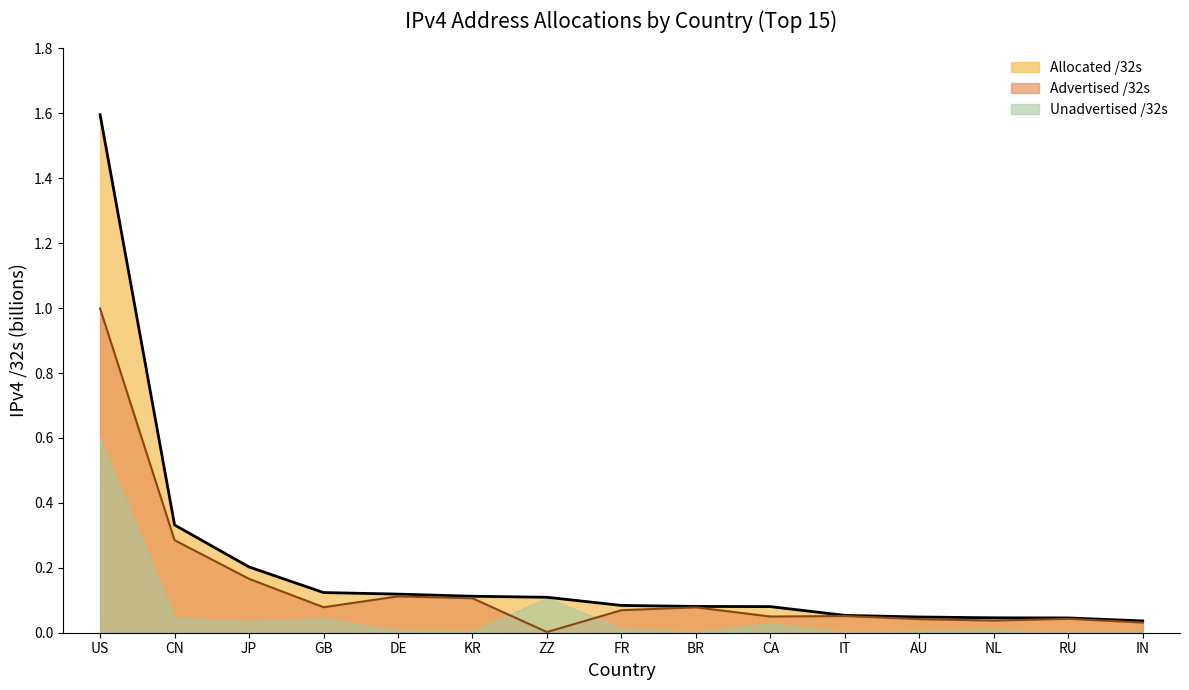

Which series has the widest spread of values?

Allocated /32s